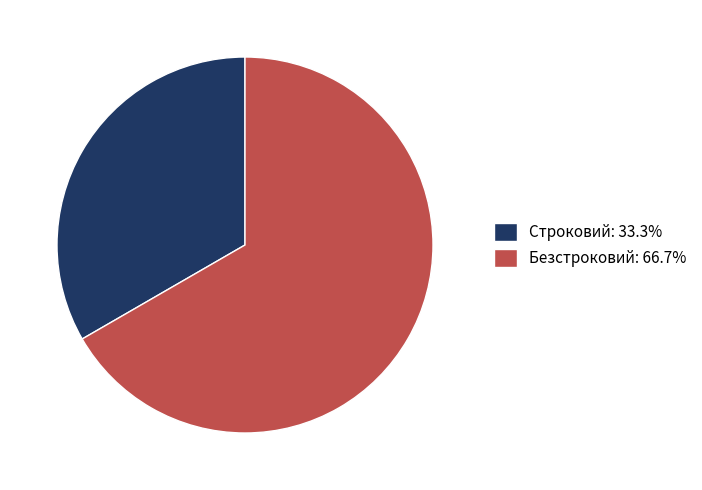

Is it true that Безстроковий is 56% of the pie?

False